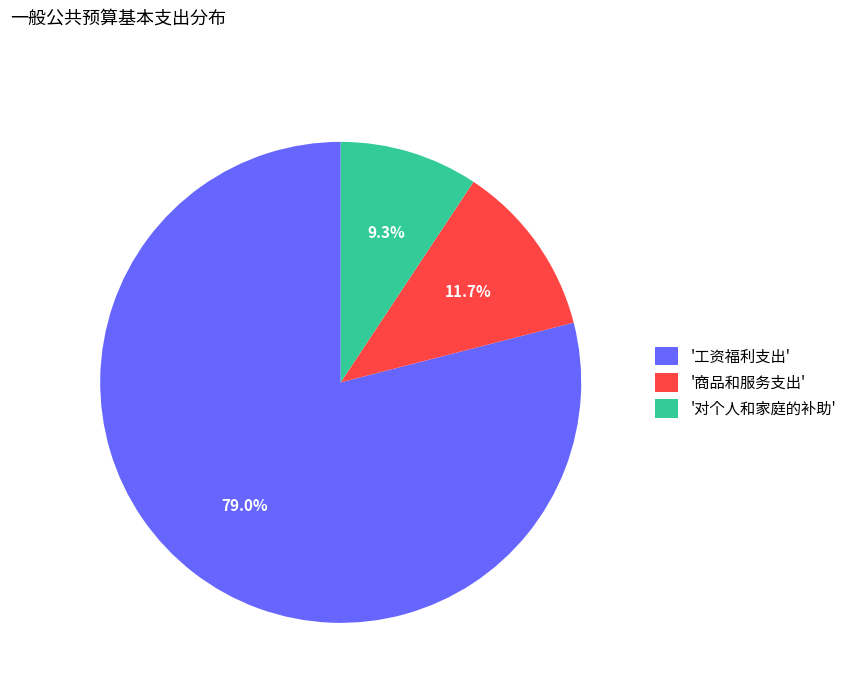

Which category has the smallest portion of the pie?

'对个人和家庭的补助'